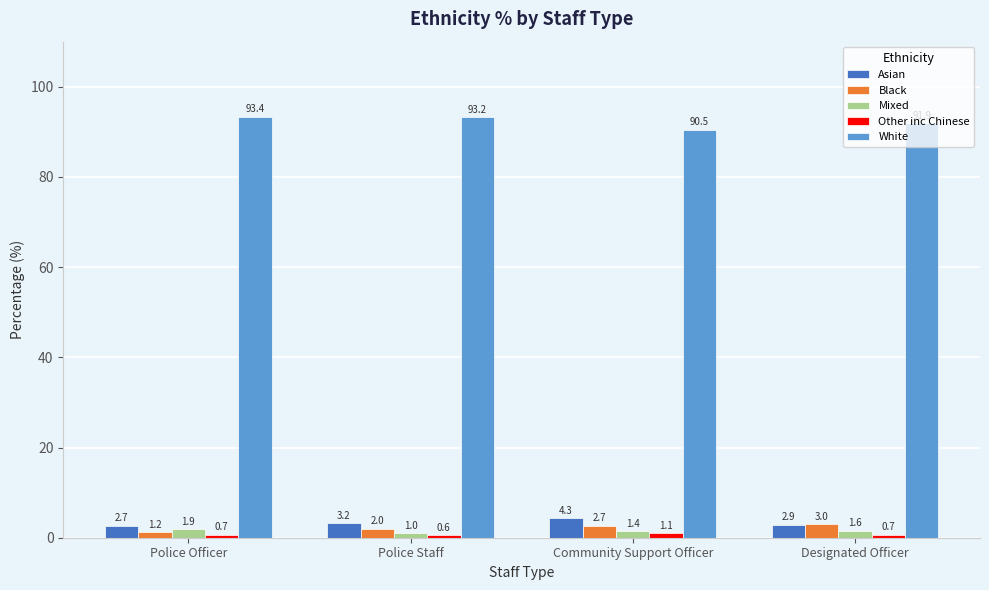

What is the total value across all series at Police Staff?

100.0